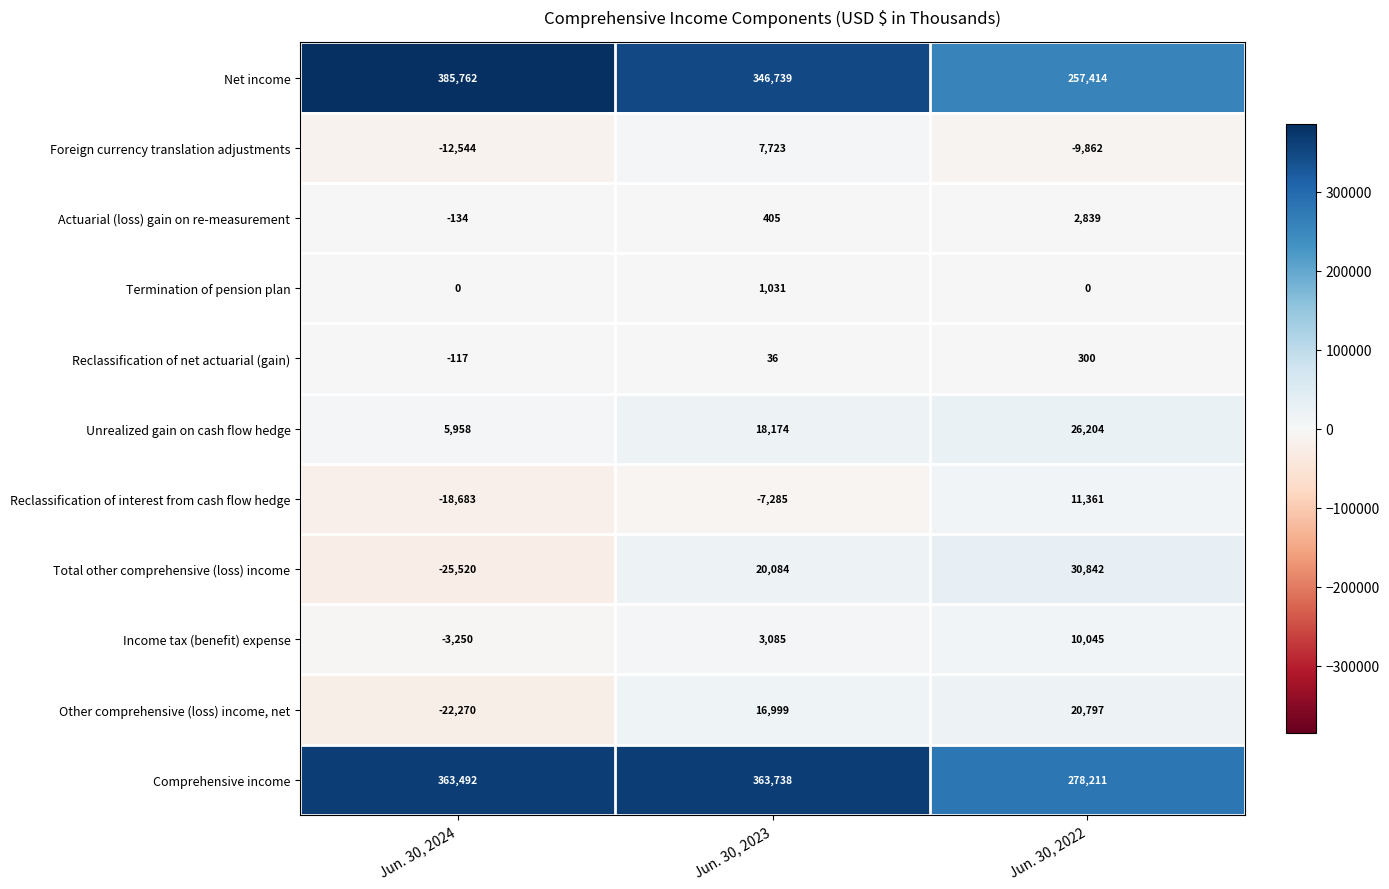

What is the spread (max minus min) of values at Jun. 30, 2023?

371023